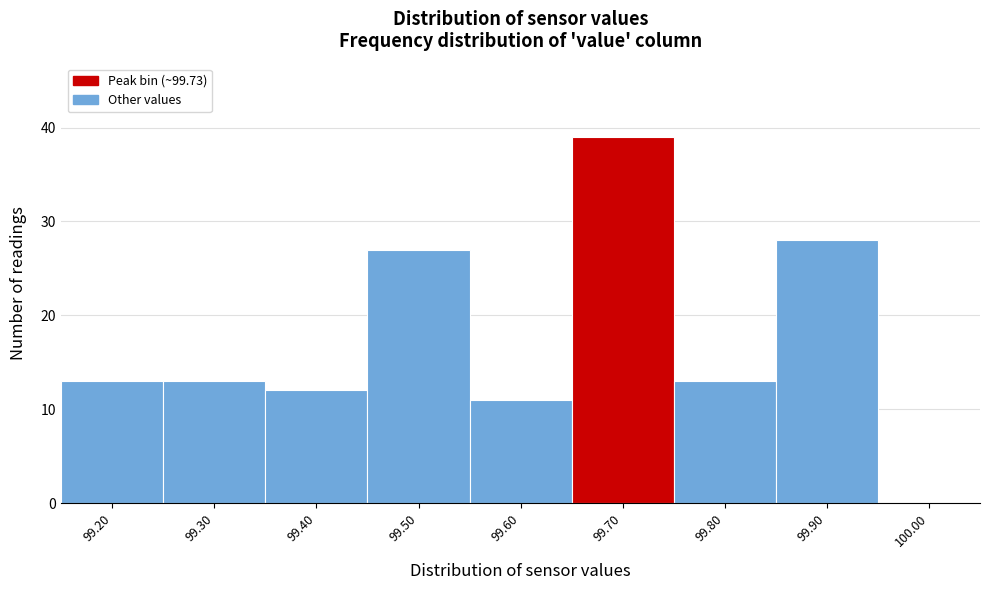

Reading left to right, extract all data points from this chart.

99.20=13	99.30=13	99.40=12	99.50=27	99.60=11	99.70=39	99.80=13	99.90=28	100.00=0